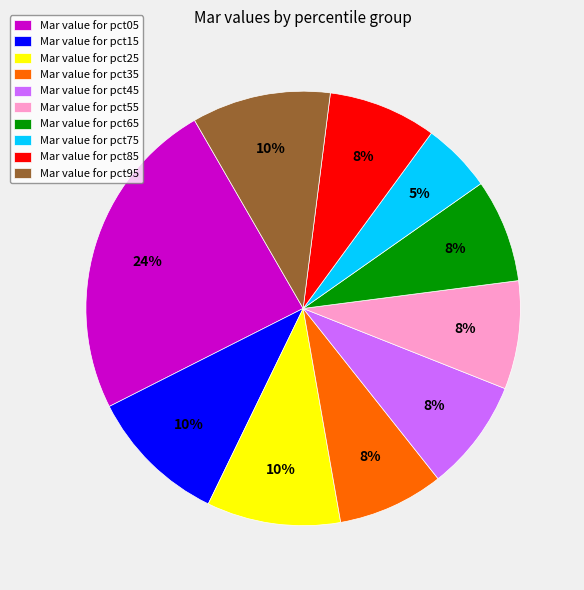

Between Mar value for pct15 and Mar value for pct35, which is larger?

Mar value for pct15